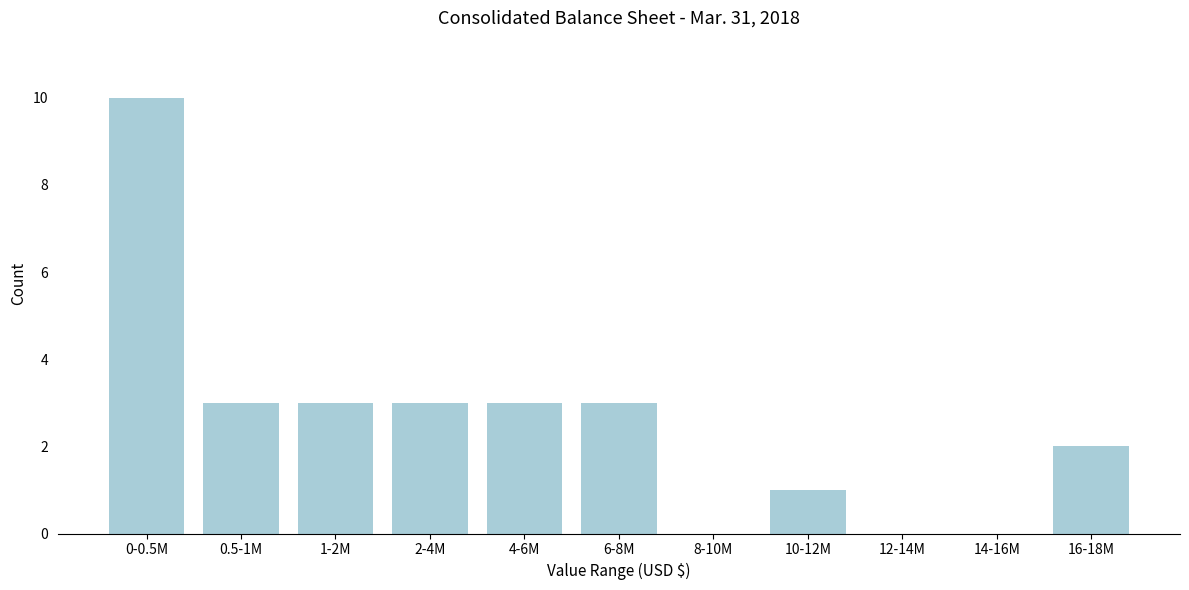

Reading right to left, list all the values displayed in this chart.

16-18M=2	14-16M=0	12-14M=0	10-12M=1	8-10M=0	6-8M=3	4-6M=3	2-4M=3	1-2M=3	0.5-1M=3	0-0.5M=10